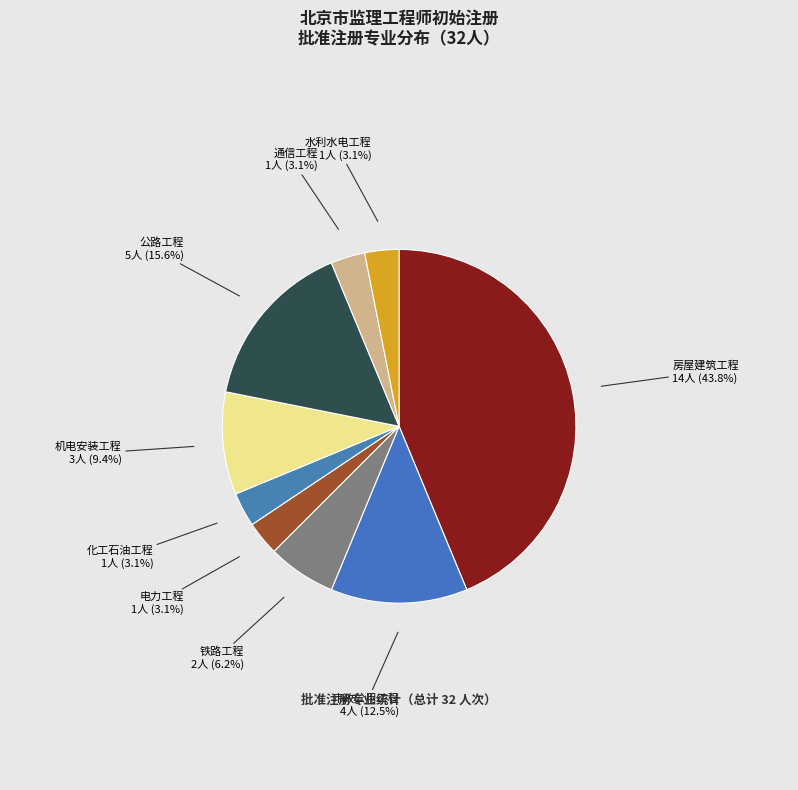

To the nearest percent, what is the difference between the largest and smallest slice percentages?

41%